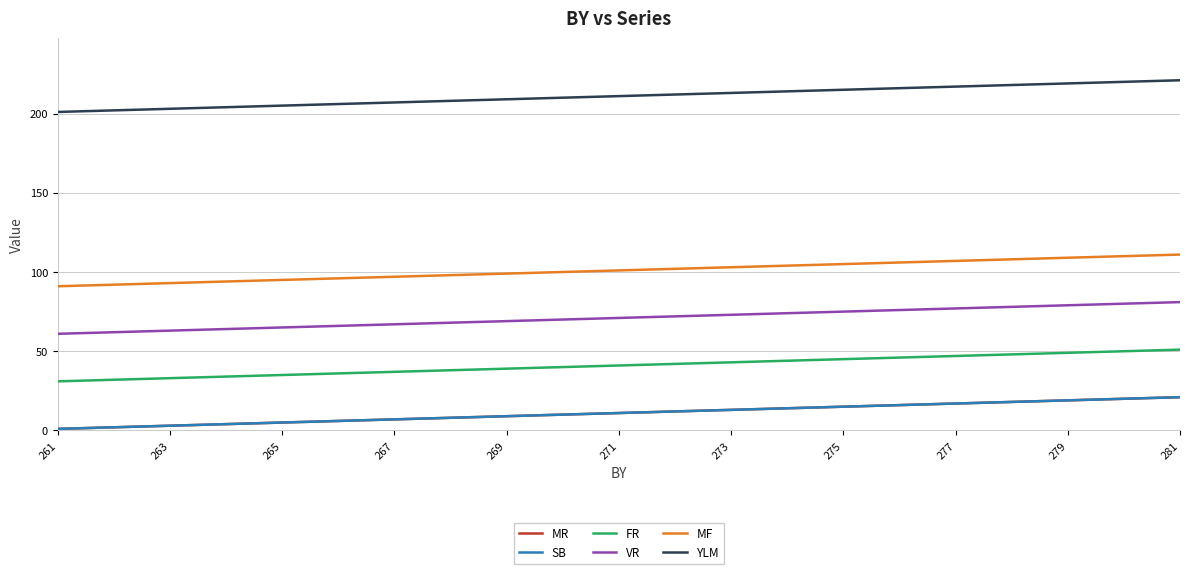

Does the chart display data point markers on the line(s)?

No